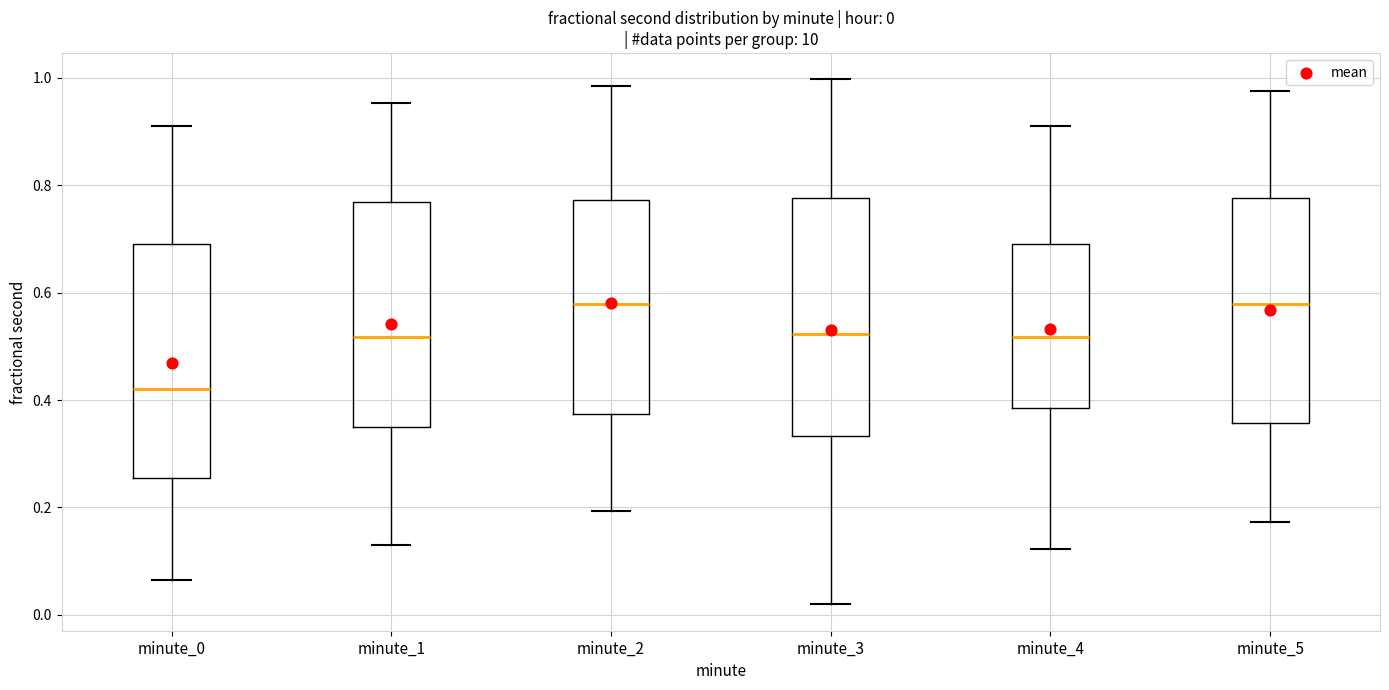

Which box has the lowest median line?

minute_0